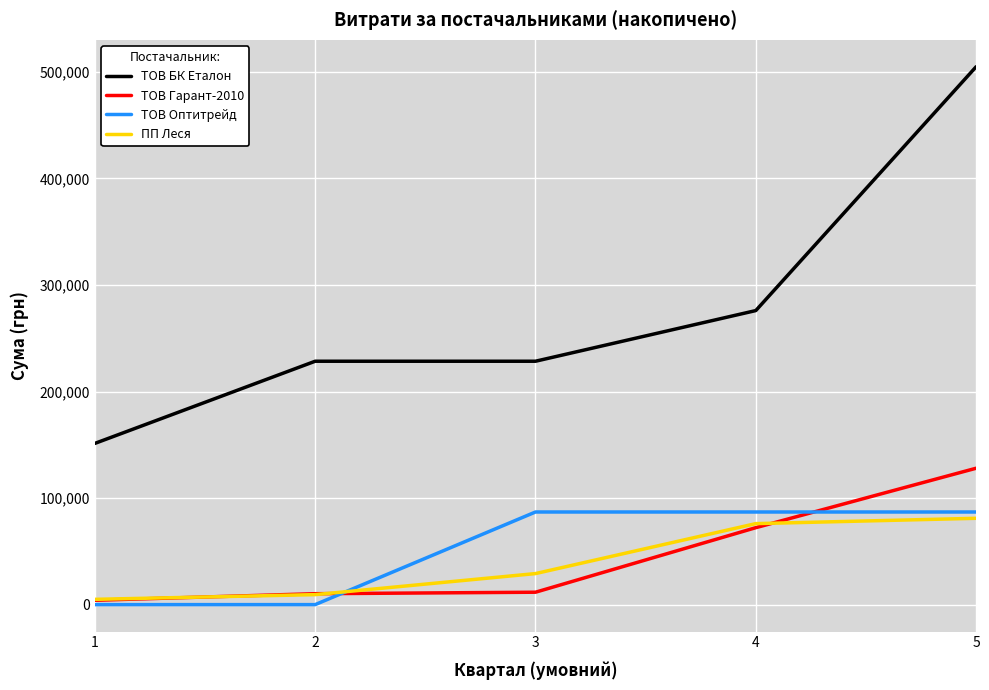

What is the average value of the ТОВ Оптитрейд series?

52316.5